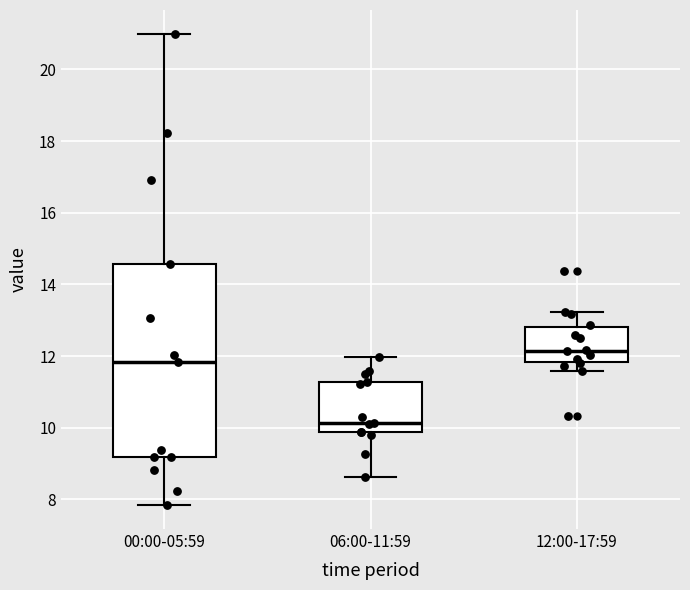

Reading left to right, transcribe this box plot: for each box, give where its median line is, the range the box spans, and where its two whiskers end, as read against the y-axis. The values are not printed on the chart, so give them approximately, as read against the axis.

00:00-05:59: median 11.8, box 9.2 to 14.6, whiskers 7.8 to 21.0
06:00-11:59: median 10.2, box 9.8 to 11.2, whiskers 8.6 to 12.0
12:00-17:59: median 12.2, box 11.8 to 12.8, whiskers 11.6 to 13.2